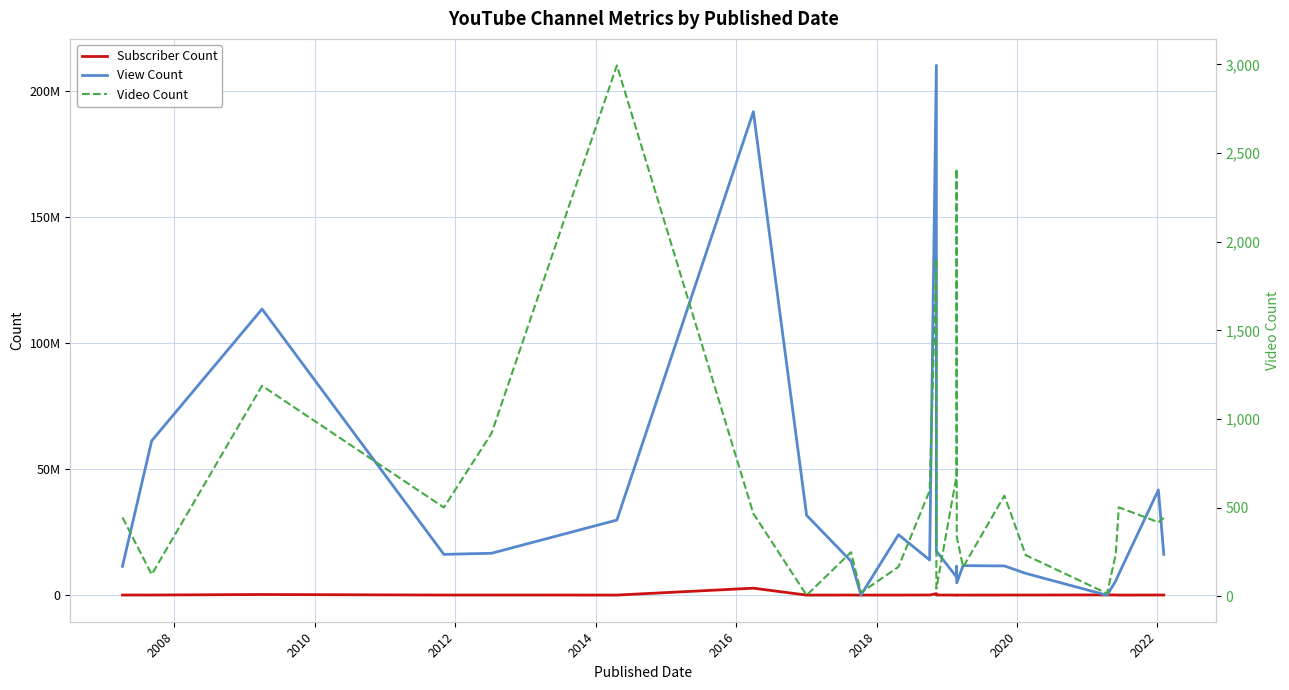

What is the difference between the maximum and minimum values in the Video Count series?

2990